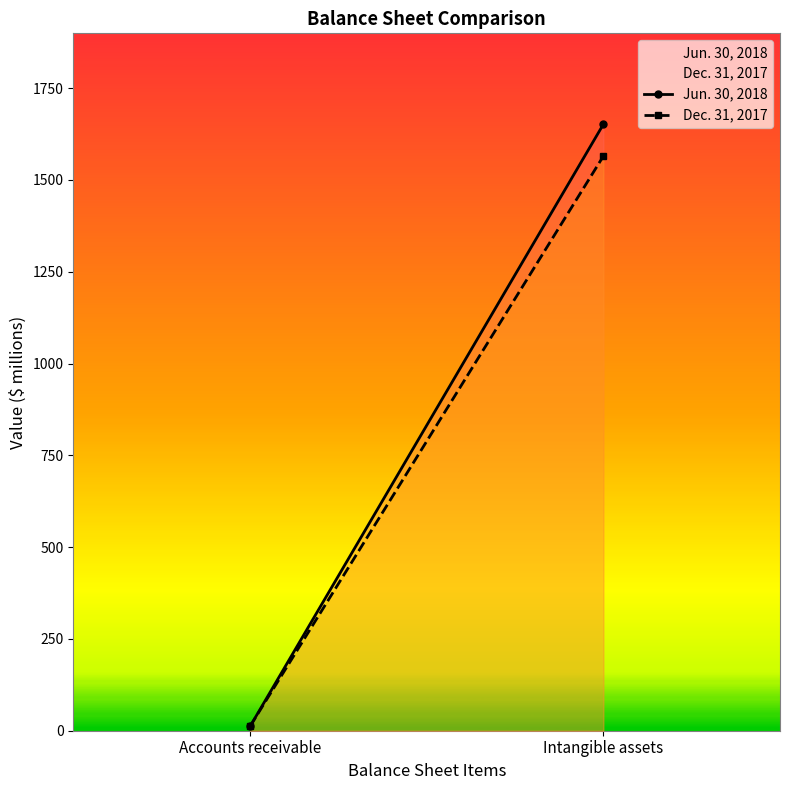

What is the value of the Jun. 30, 2018 point at the 1st from the left?

11.8